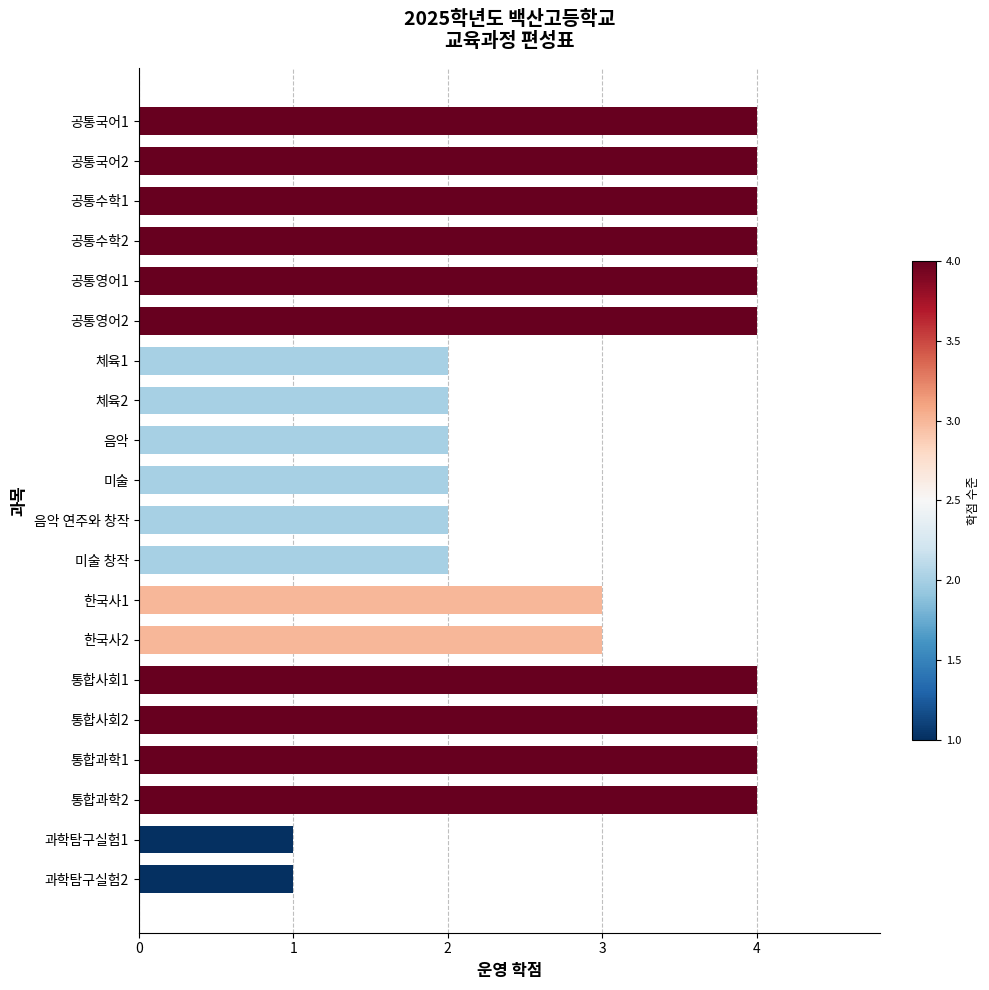

What is the label of the 15th bar from the top?

통합사회1